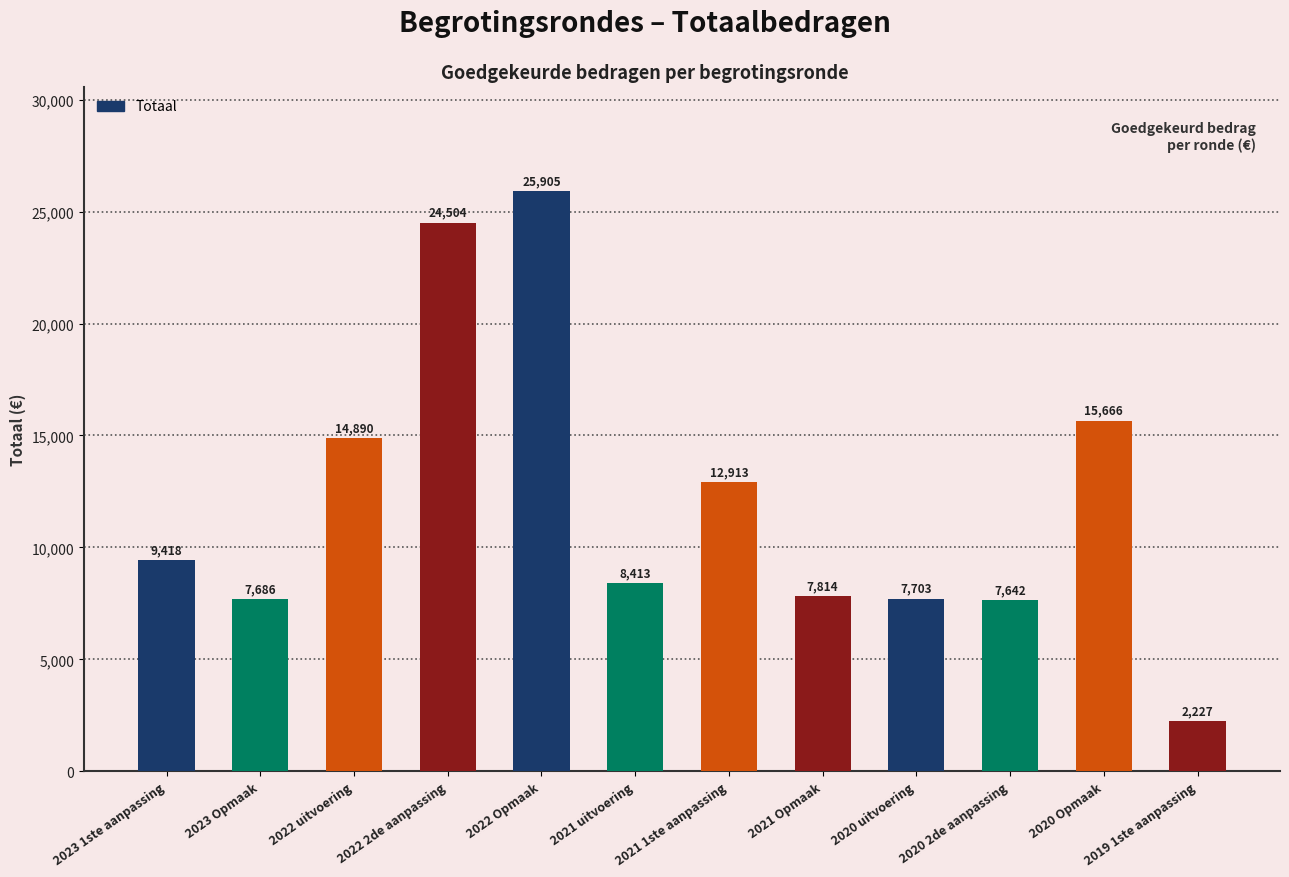

Reading left to right, extract all data points from this chart.

9418	7686	14890	24504	25905	8413	12913	7814	7703	7642	15666	2227